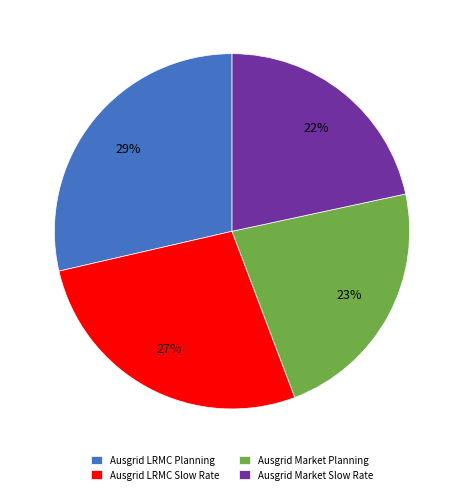

To the nearest percent, what percentage of the pie is Ausgrid Market Slow Rate?

22%